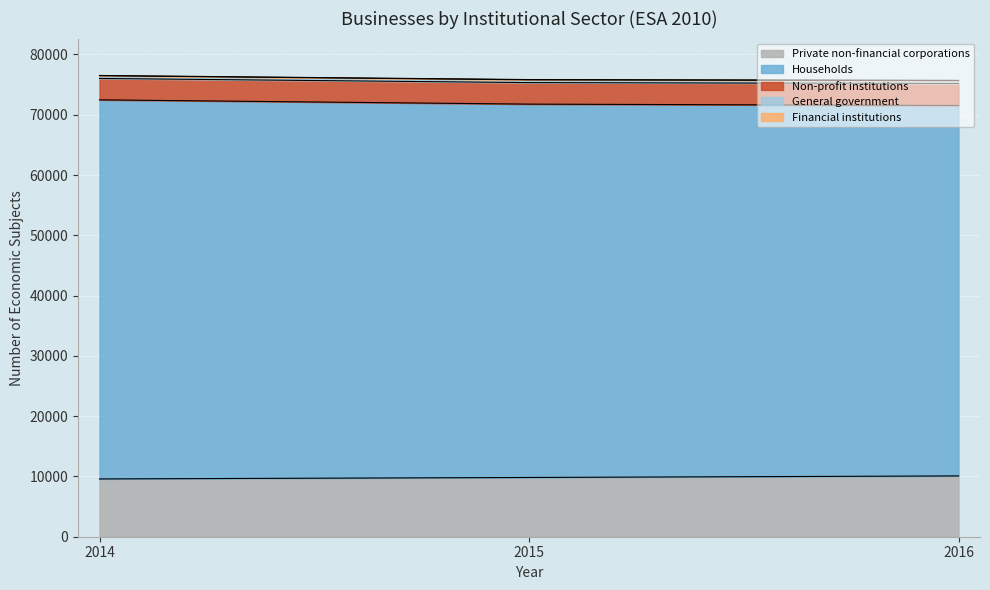

What is the sum of all General government values?

1399